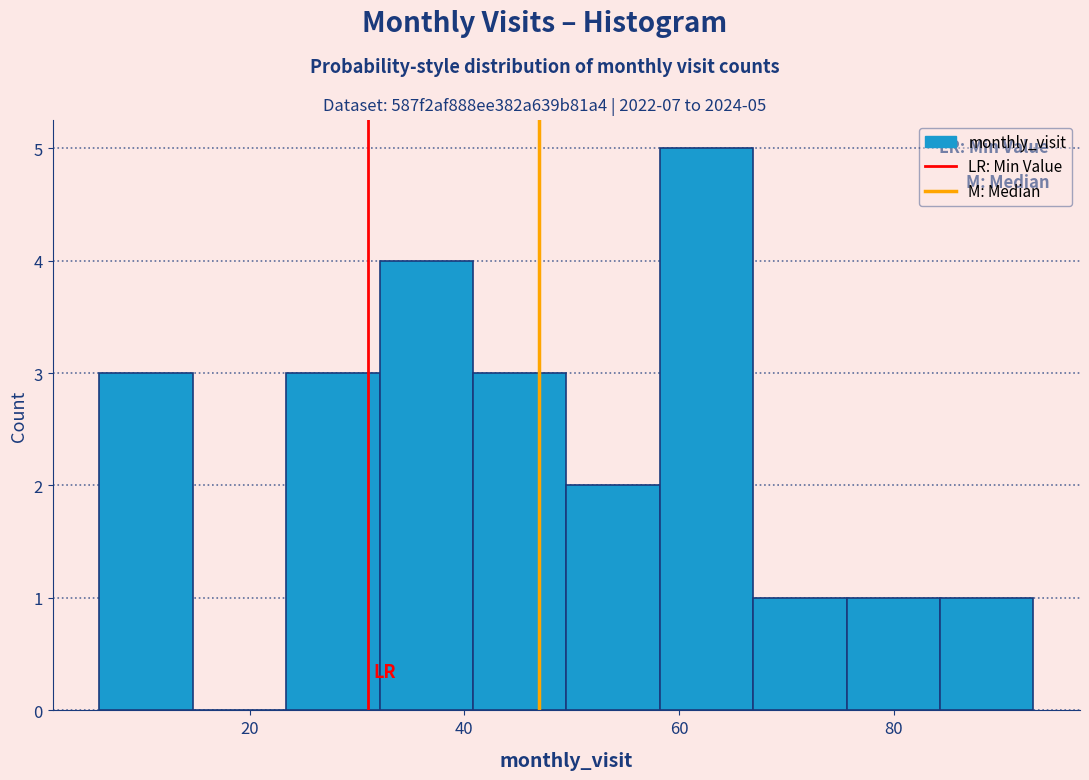

Which range on the x-axis has the tallest bar?

58 to 66